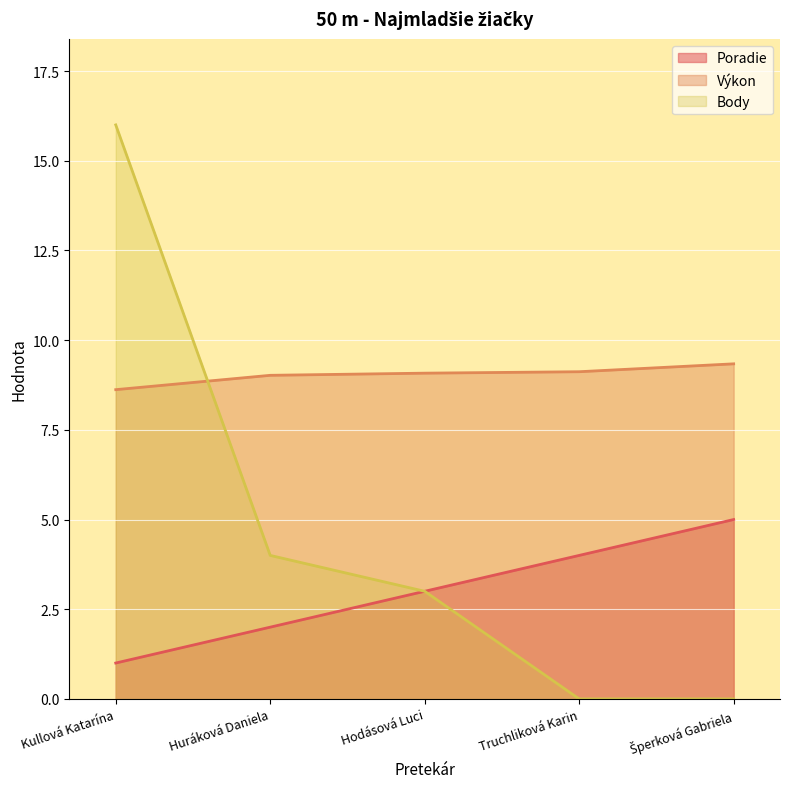

Rank the series at Truchliková Karin from lowest to highest value.

Body, Poradie, Výkon